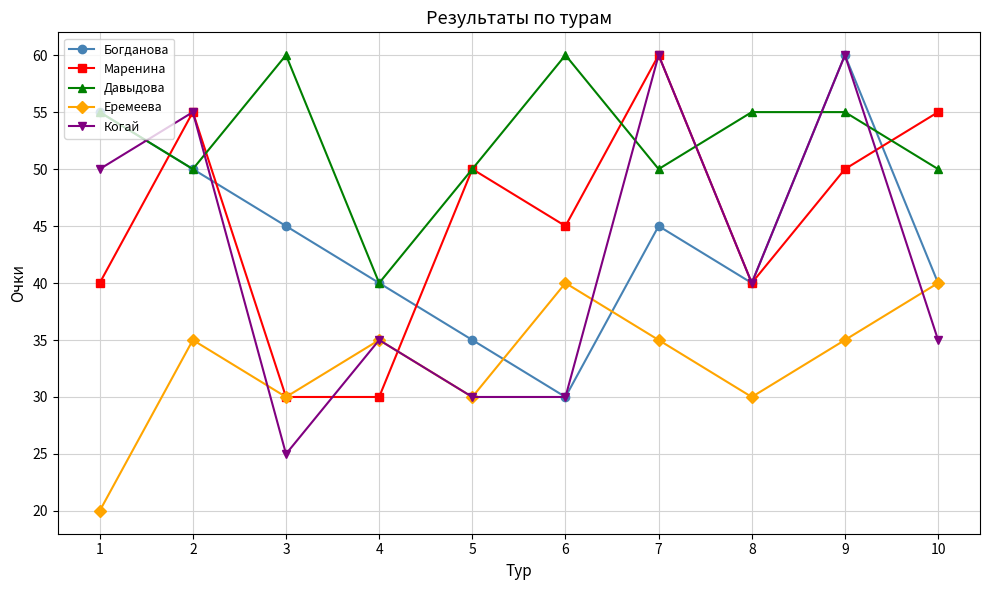

How many data points does each series have?

10